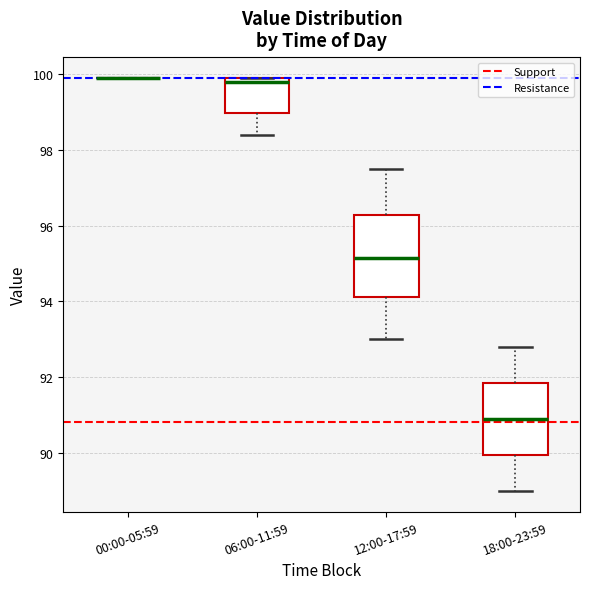

Reading left to right, transcribe this box plot: for each box, give where its median line is, the range the box spans, and where its two whiskers end, as read against the y-axis. The values are not printed on the chart, so give them approximately, as read against the axis.

00:00-05:59: box collapsed to a line at 100.0, whiskers 100.0 to 100.0
06:00-11:59: median 99.8, box 99.0 to 100.0, whiskers 98.4 to 100.0
12:00-17:59: median 95.2, box 94.2 to 96.2, whiskers 93.0 to 97.6
18:00-23:59: median 91.0, box 90.0 to 91.8, whiskers 89.0 to 92.8